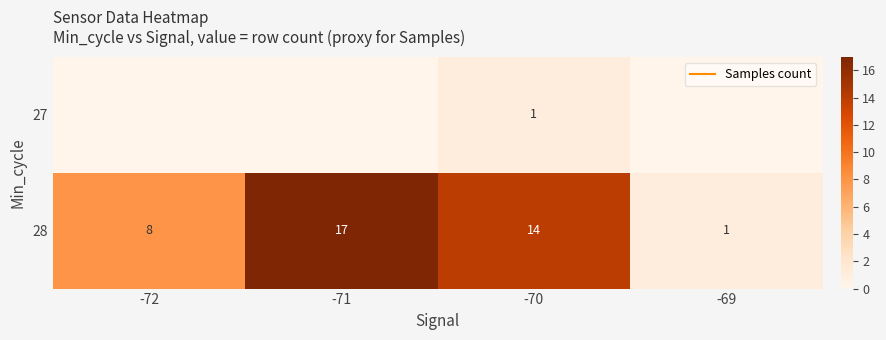

At which category does the chart reach its peak across all series?

-71